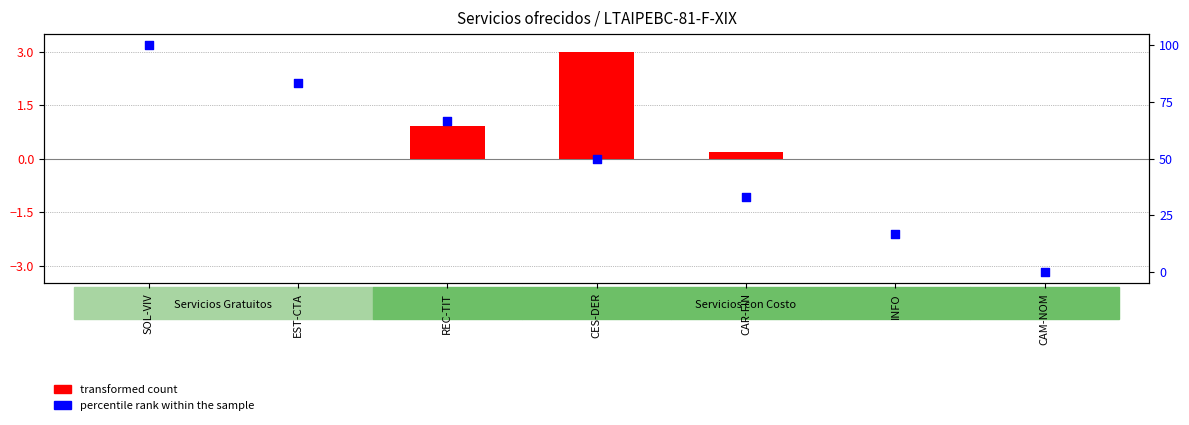

At how many categories does at least one series exceed 4?

6